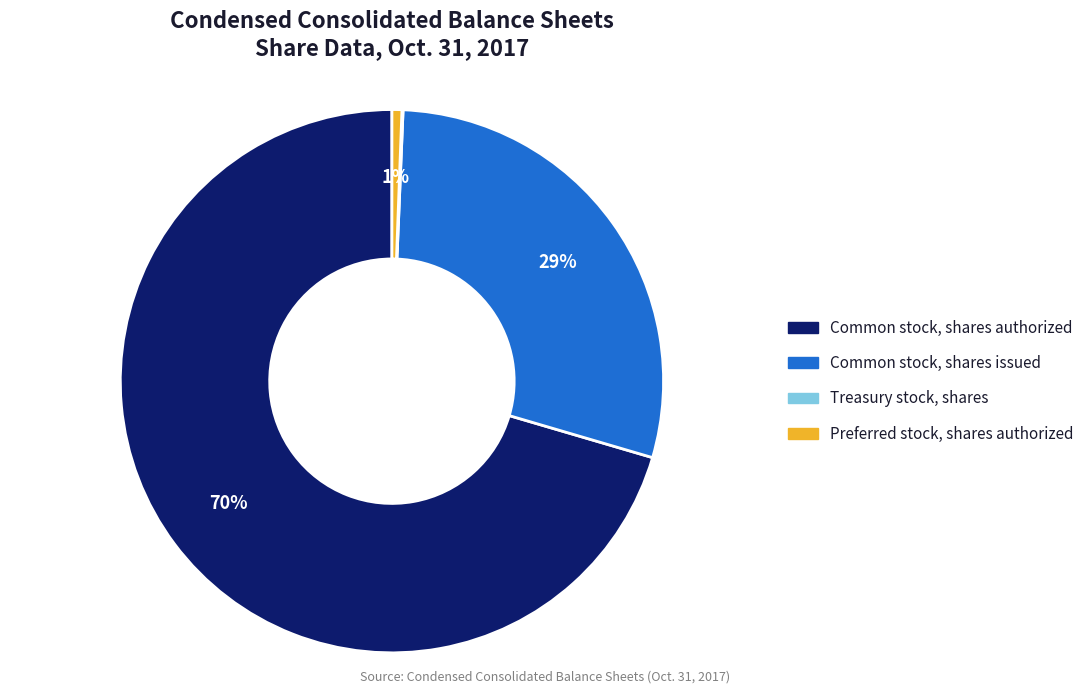

What percentage is the Preferred stock, shares authorized slice, to the nearest percent?

1%